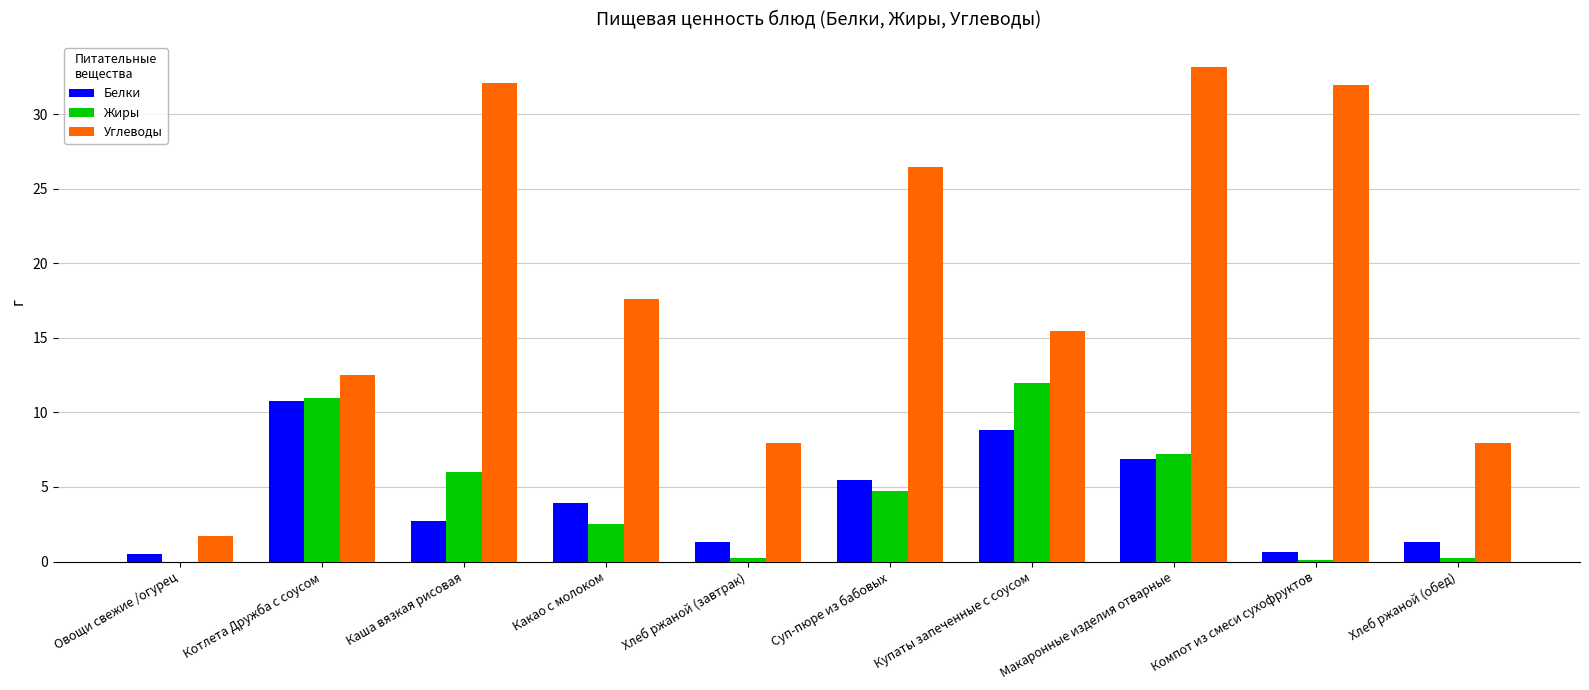

Read the Белки value at Купаты запеченные с соусом.

8.8